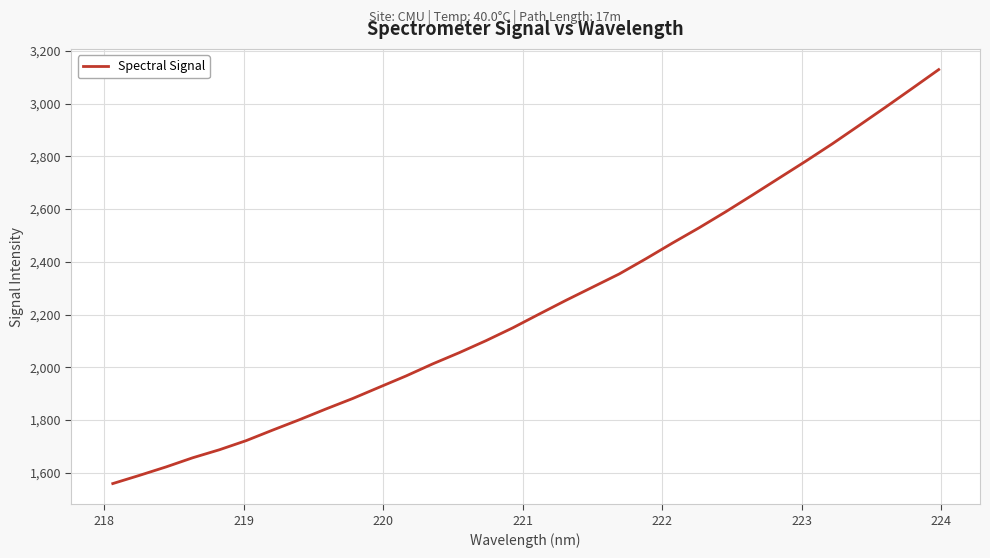

Does the chart display data point markers on the line(s)?

No